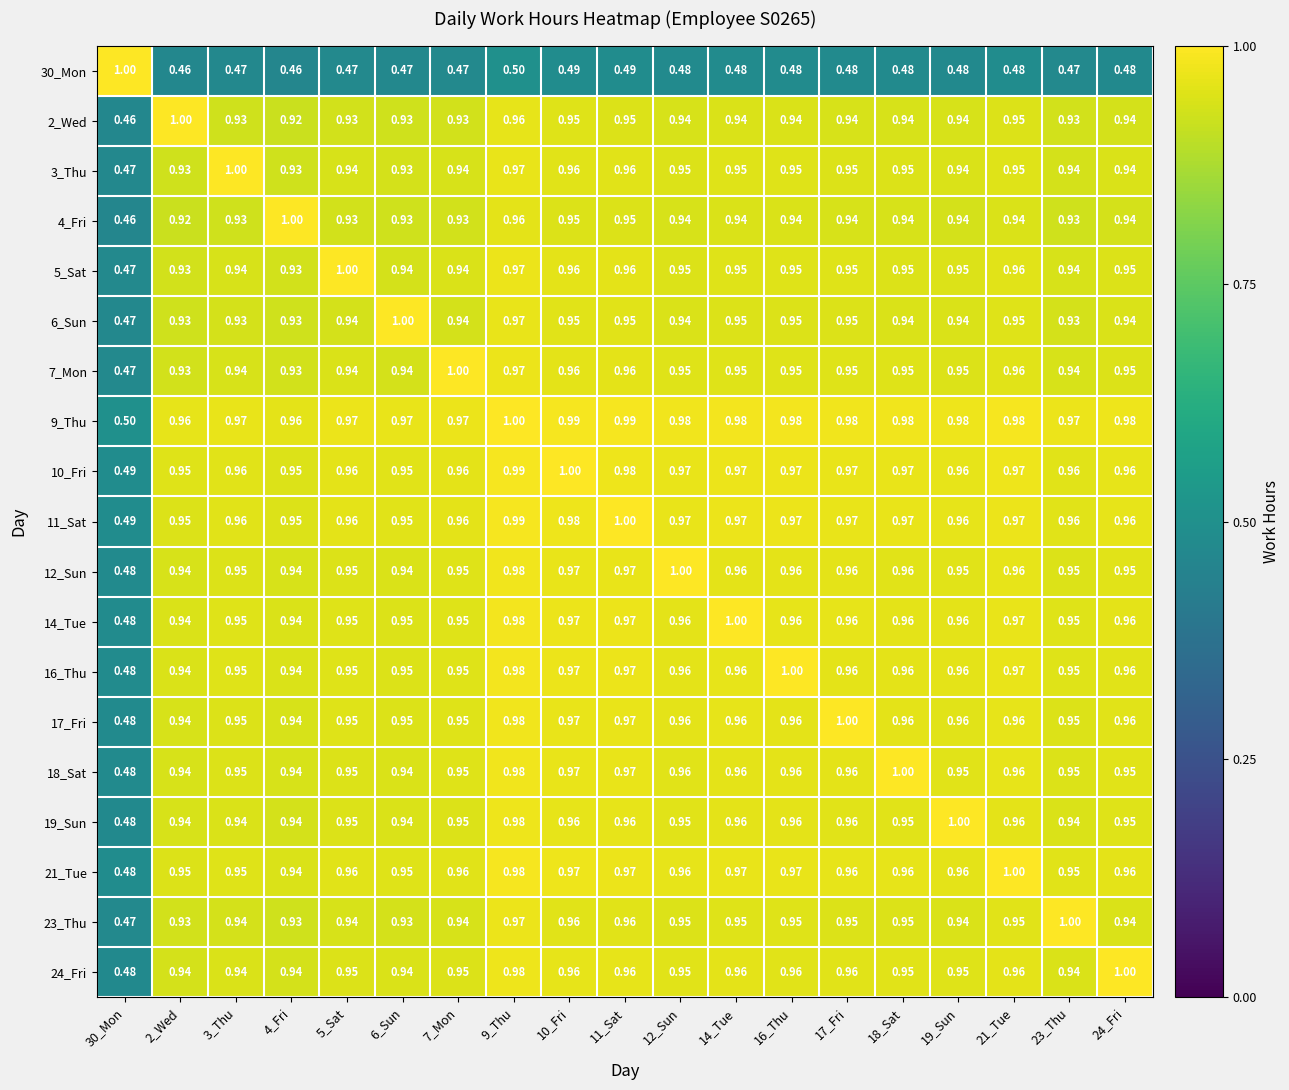

What is the spread (max minus min) of values at 5_Sat?

0.5